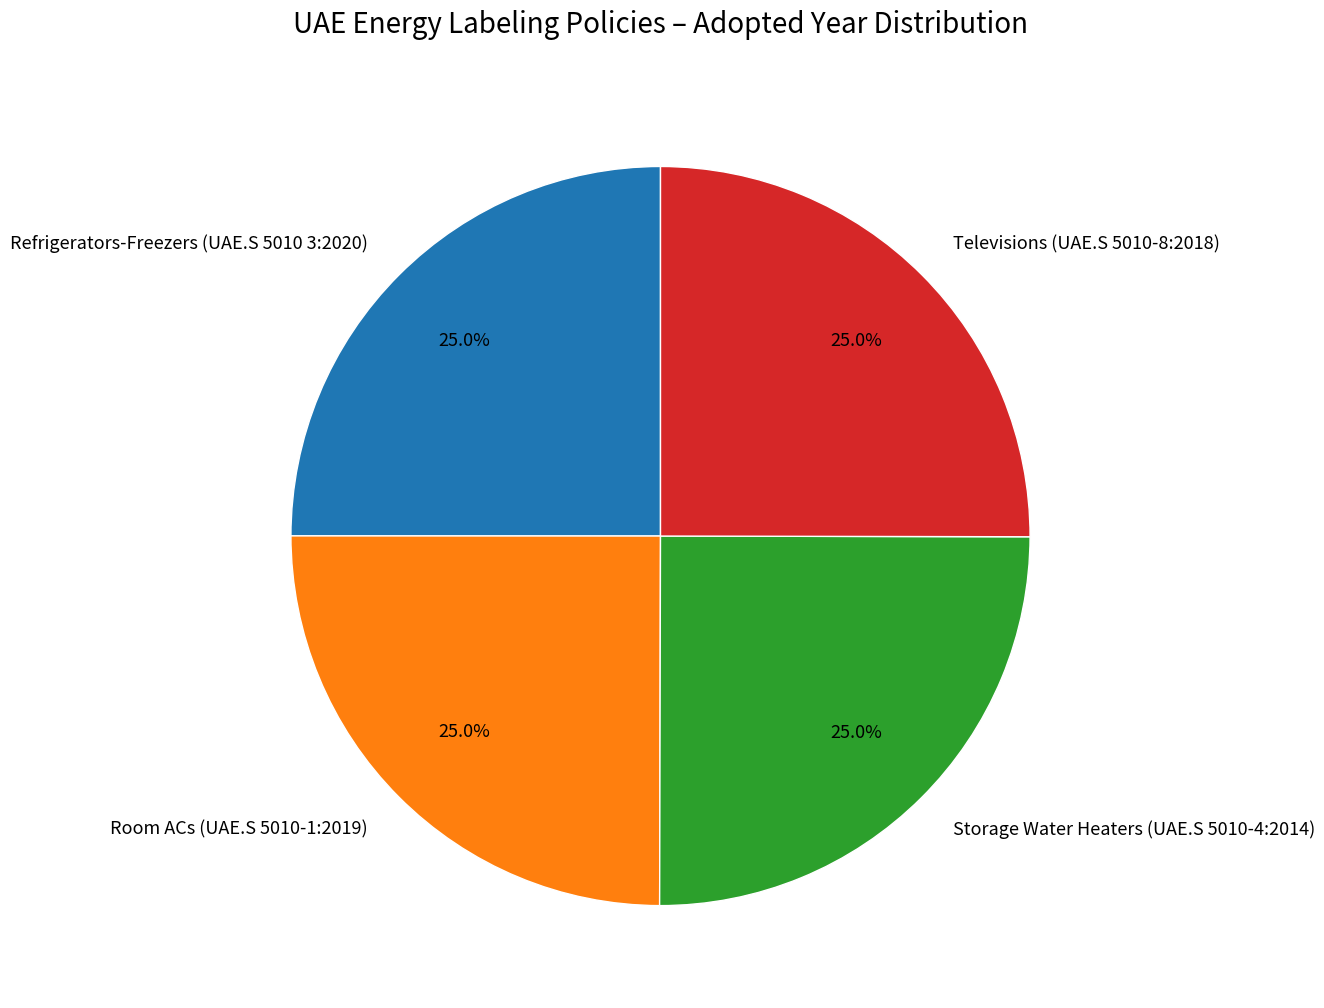

Does Televisions (UAE.S 5010-8:2018) account for over 50% of the chart?

No